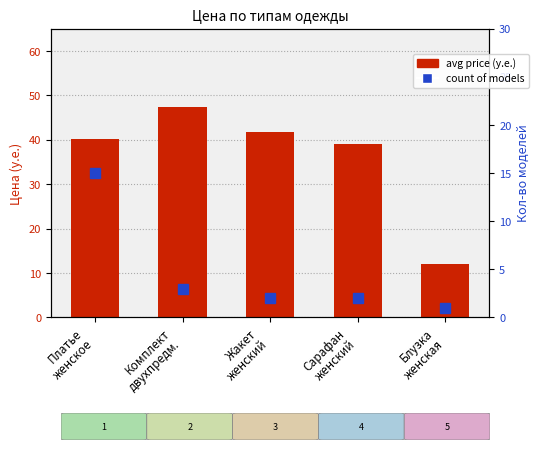

Does the chart contain any negative values?

No